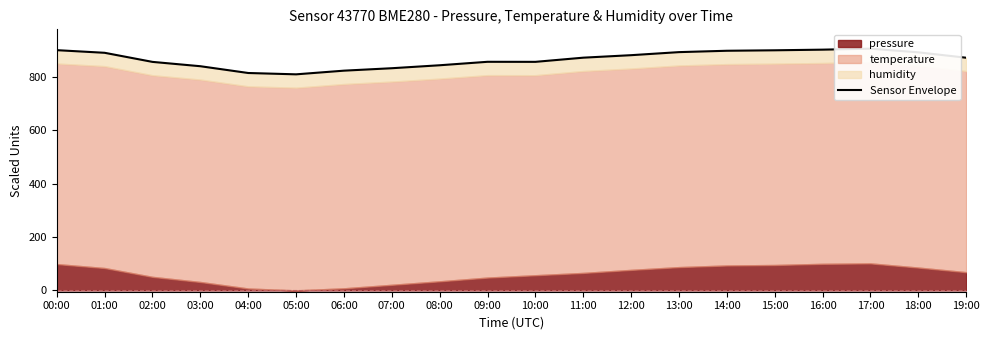

What position from the left is 18:00?

19